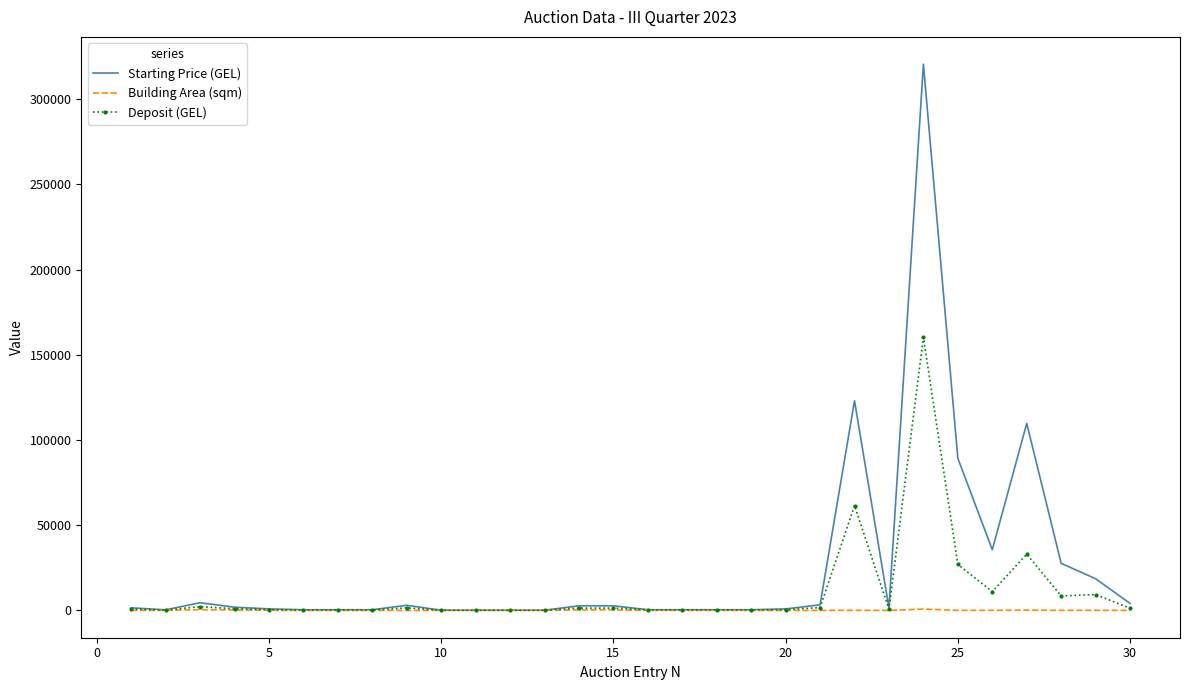

What is the maximum value shown in the chart?

320466